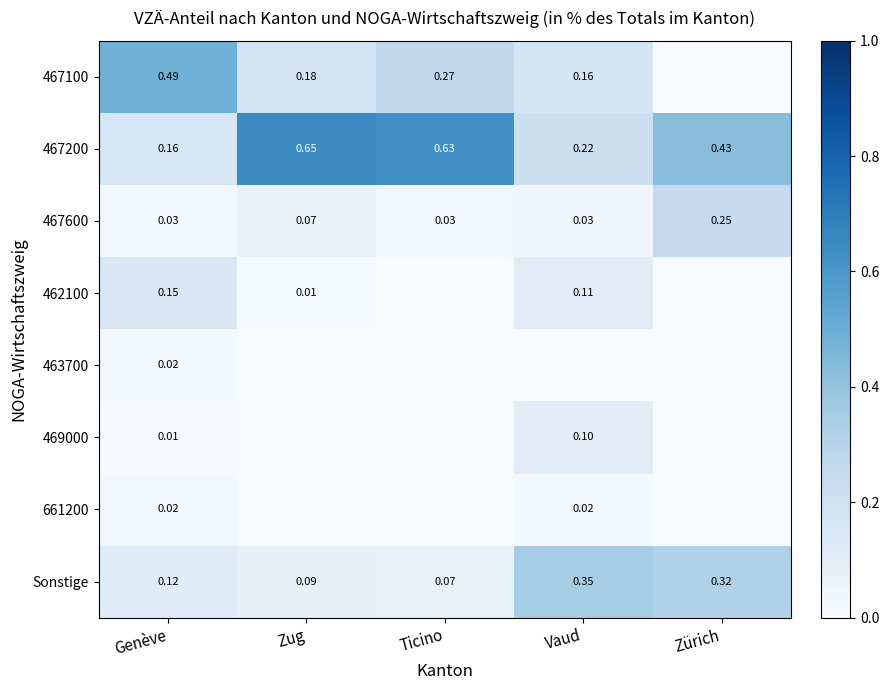

Is the value of 467600 at Genève greater than the value of 467200 at Genève?

No